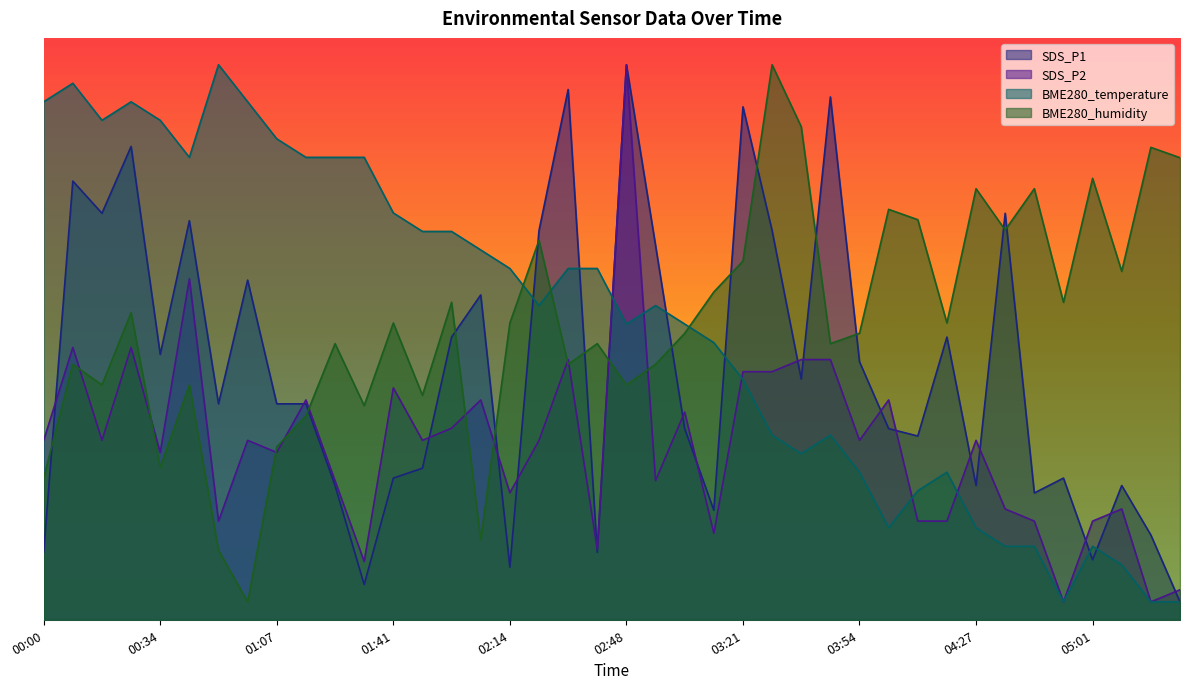

What is the difference between the SDS_P1 values at 04:03 and 00:17?

24.1